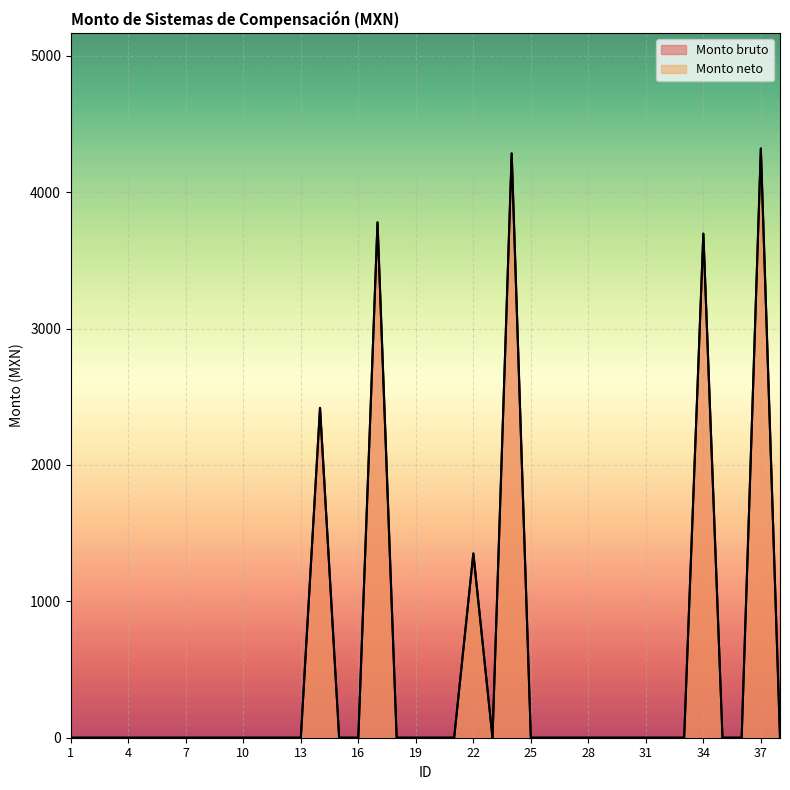

Reading left to right, list all the values displayed in this chart.

Monto bruto: 0.0	0.0	0.0	0.0	0.0	0.0	0.0	0.0	0.0	0.0	0.0	0.0	0.0	2417.9	0.0	0.0	3778.2	0.0	0.0	0.0	0.0	1350.7	0.0	4284.0	0.0	0.0	0.0	0.0	0.0	0.0	0.0	0.0	0.0	3695.9	0.0	0.0	4320.0	0.0
Monto neto: 0.0	0.0	0.0	0.0	0.0	0.0	0.0	0.0	0.0	0.0	0.0	0.0	0.0	2417.9	0.0	0.0	3778.2	0.0	0.0	0.0	0.0	1350.7	0.0	4284.0	0.0	0.0	0.0	0.0	0.0	0.0	0.0	0.0	0.0	3695.9	0.0	0.0	4320.0	0.0